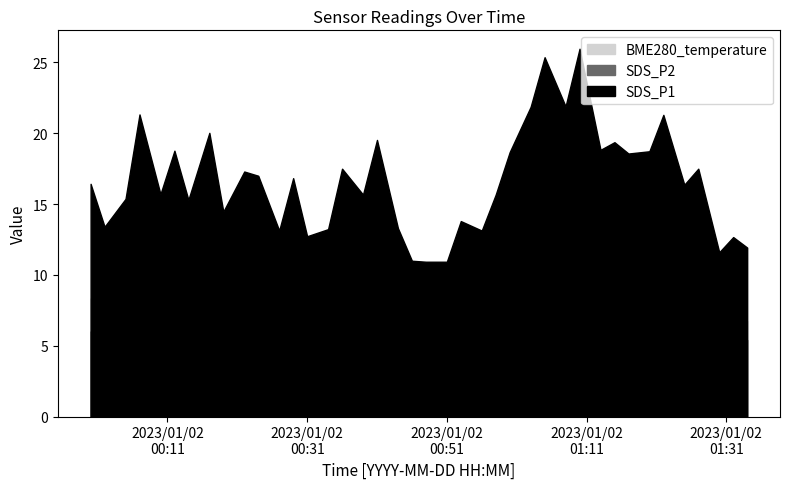

What position from the left is 2023/01/02 00:05?

3